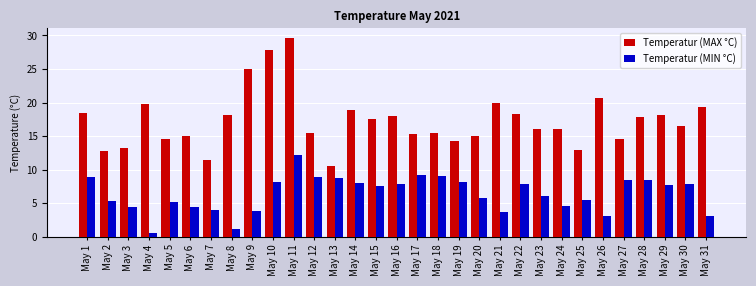

How many distinct data groups are displayed?

2